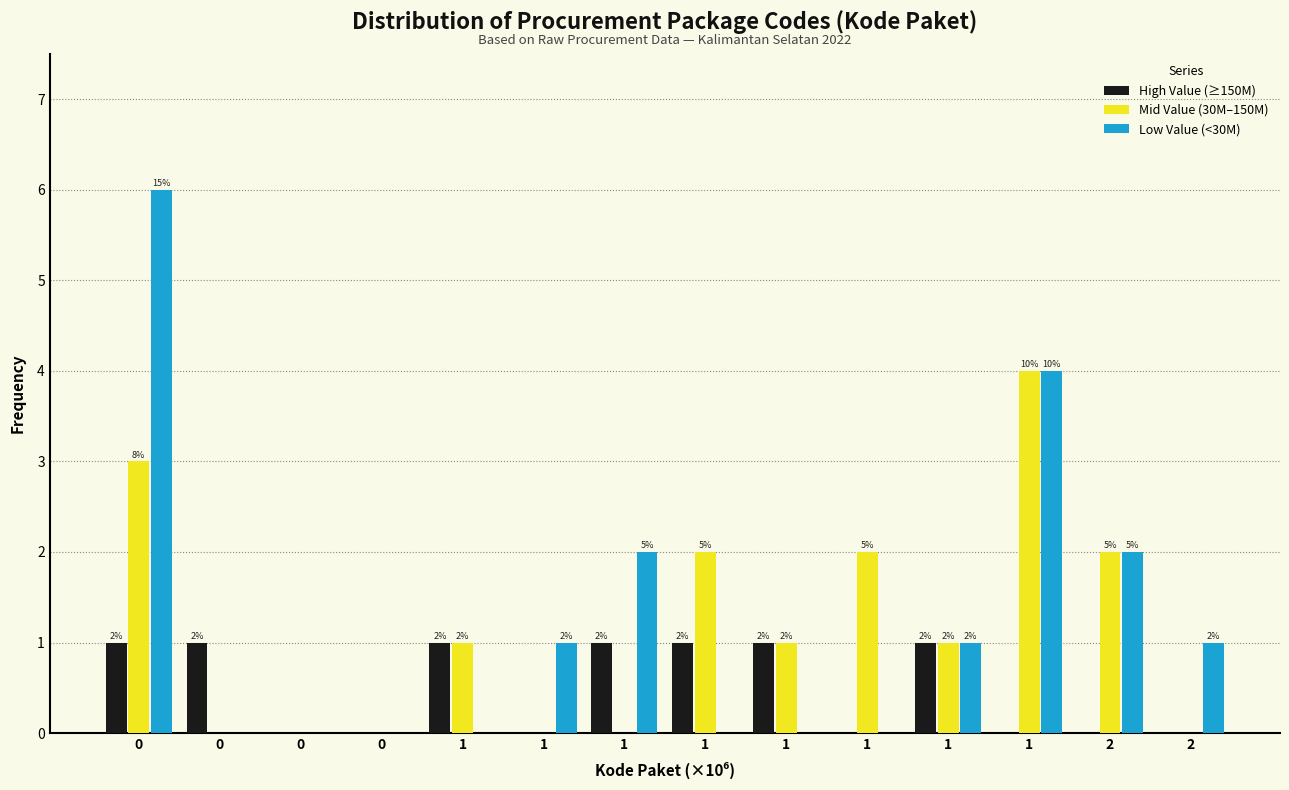

How many data points does each series have?

14